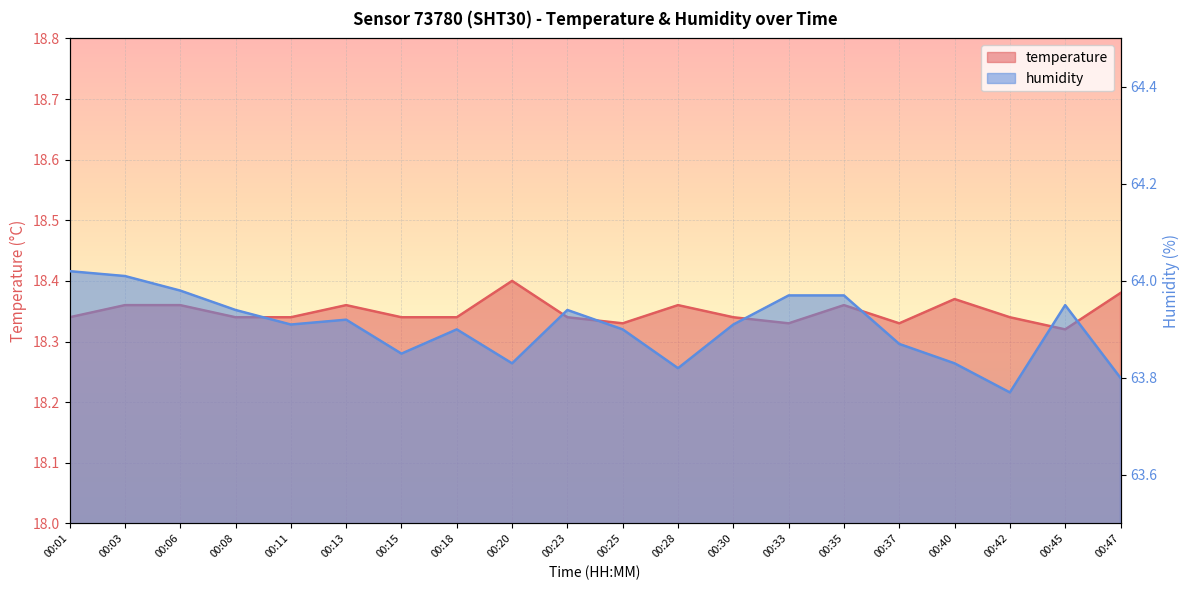

List the series in order of their overall mean, highest first.

humidity, temperature